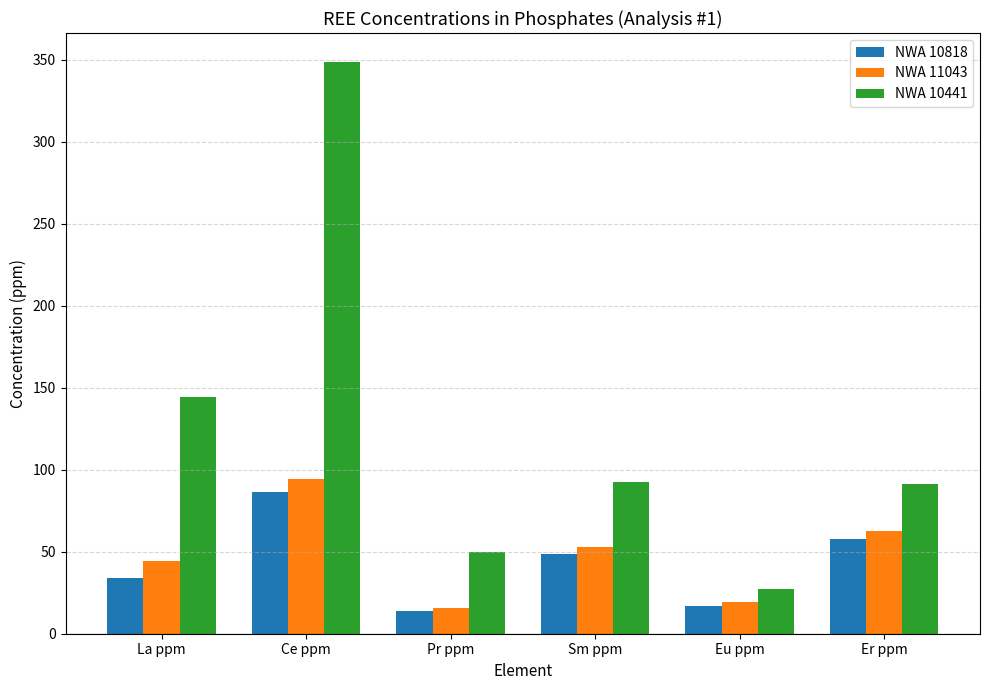

The value of NWA 10441 at Pr ppm is 86.1. True or false?

False